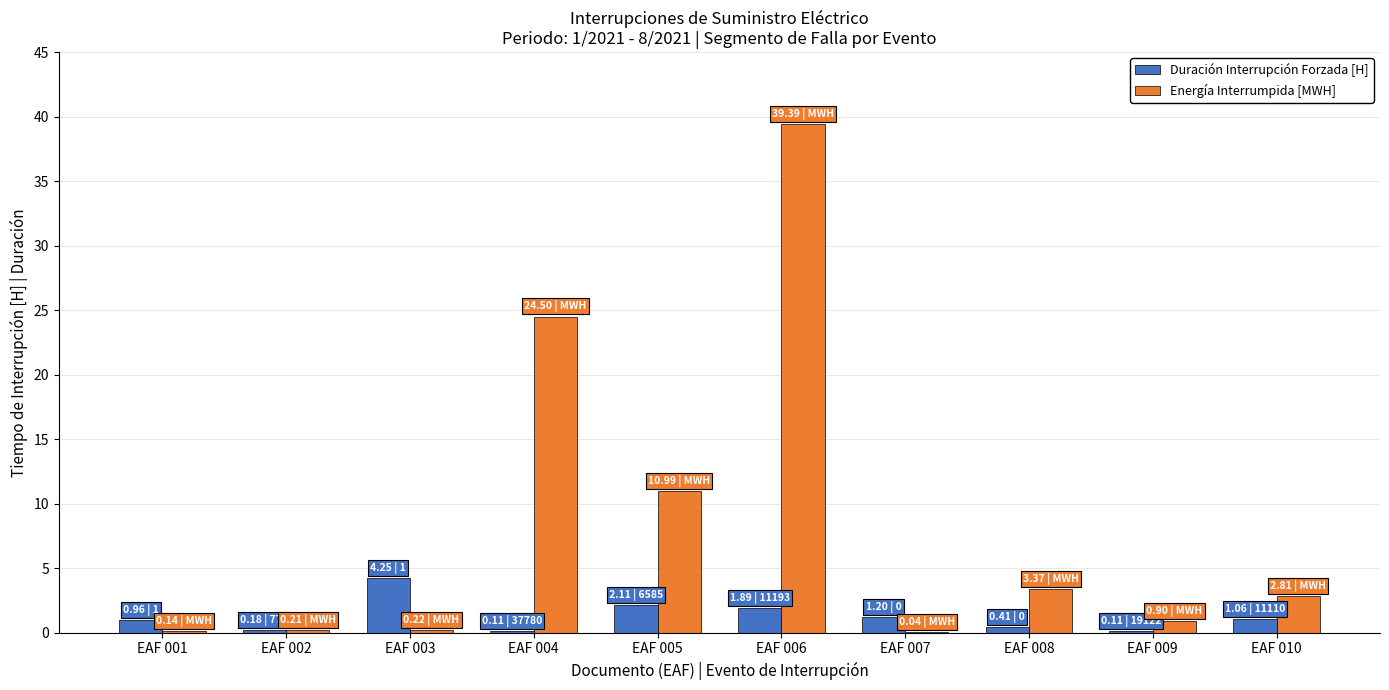

At which category is the sum across all series the highest?

EAF 006